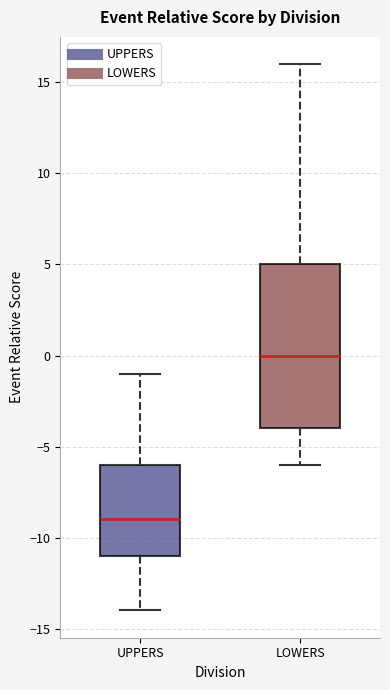

Which box's median line is the highest?

LOWERS